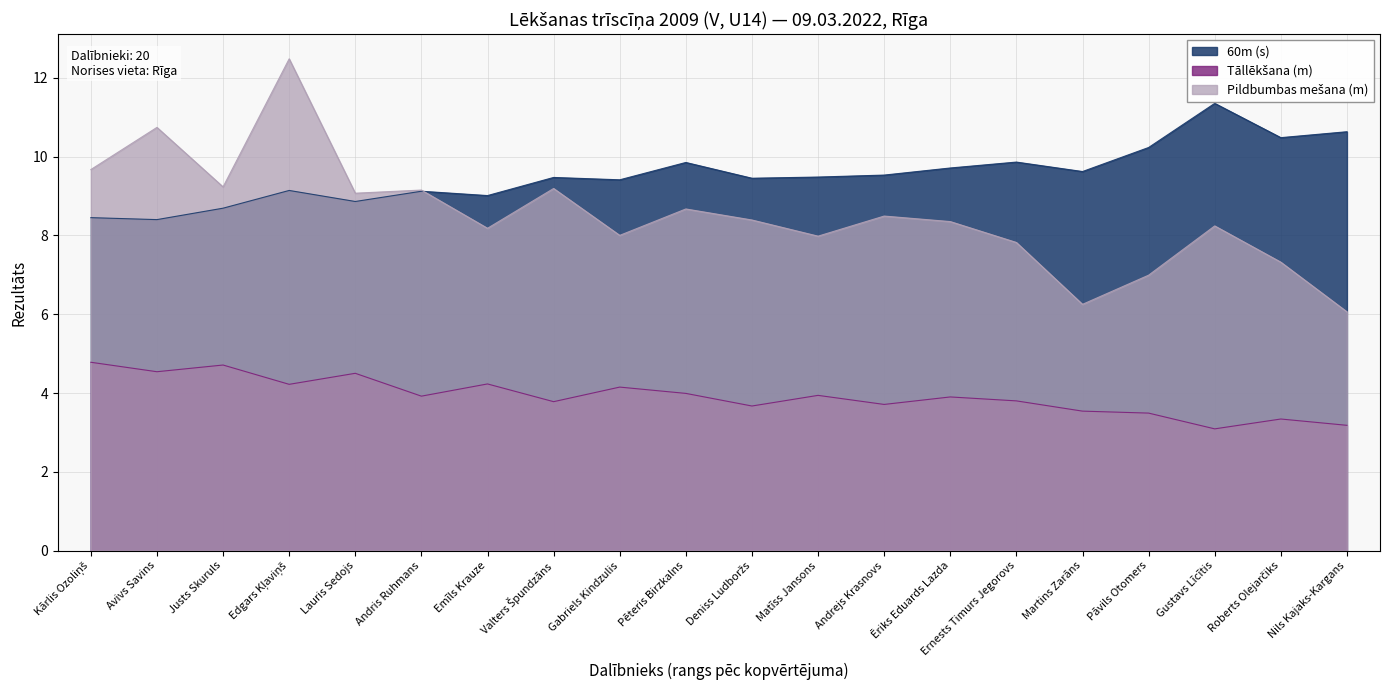

What is the difference between the highest and lowest values at Gustavs Līcītis?

8.3